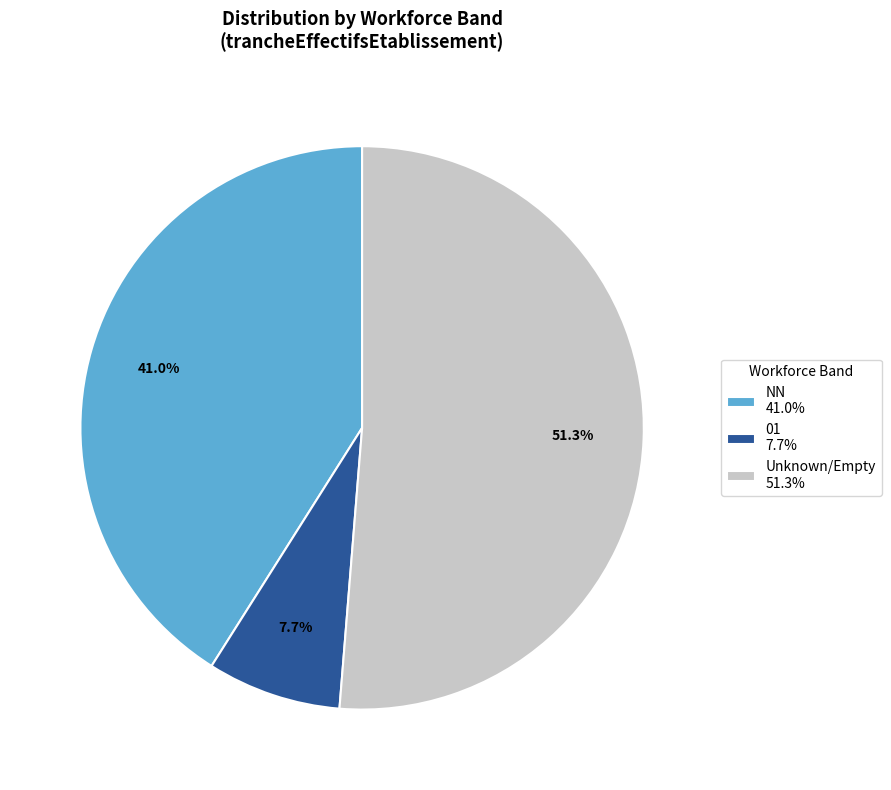

Rank the categories by value from highest to lowest.

Unknown/Empty 51.3%, NN 41.0%, 01 7.7%